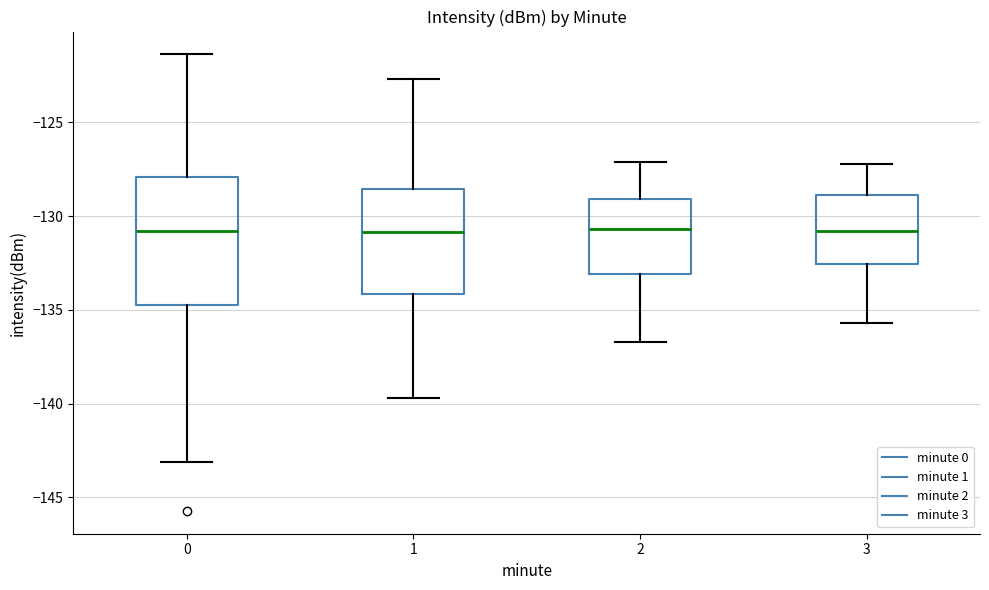

Reading left to right, read every box against the y-axis: the position of its median line, the range the box covers, and the ends of its whiskers. The values are not printed on the chart, so give them approximately, as read against the axis.

0: median -131.0, box -134.5 to -128.0, whiskers -143.0 to -121.5
1: median -131.0, box -134.0 to -128.5, whiskers -139.5 to -122.5
2: median -130.5, box -133.0 to -129.0, whiskers -136.5 to -127.0
3: median -131.0, box -132.5 to -129.0, whiskers -135.5 to -127.0